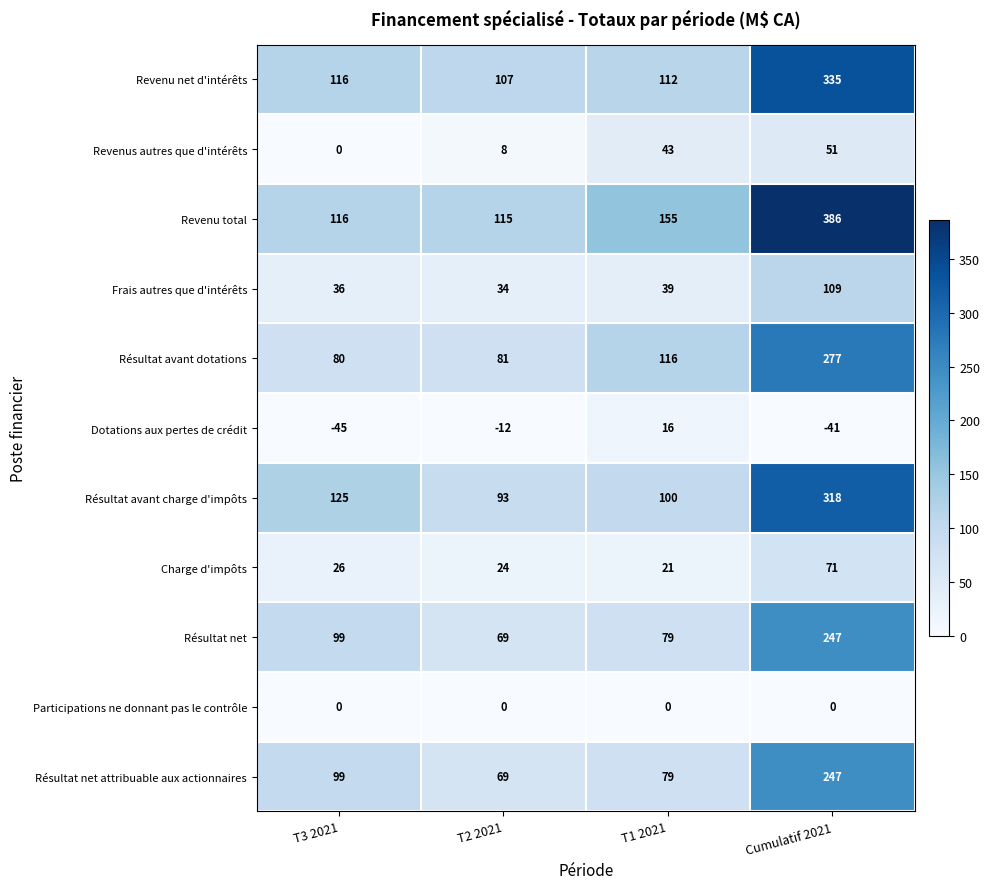

Read the Frais autres que d'intérêts value at T3 2021, to the nearest 5.

35